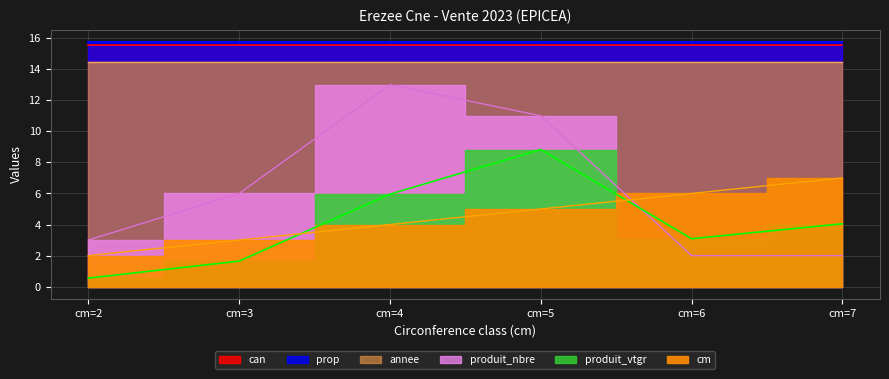

Where does the produit_nbre series first go above 6?

cm=4